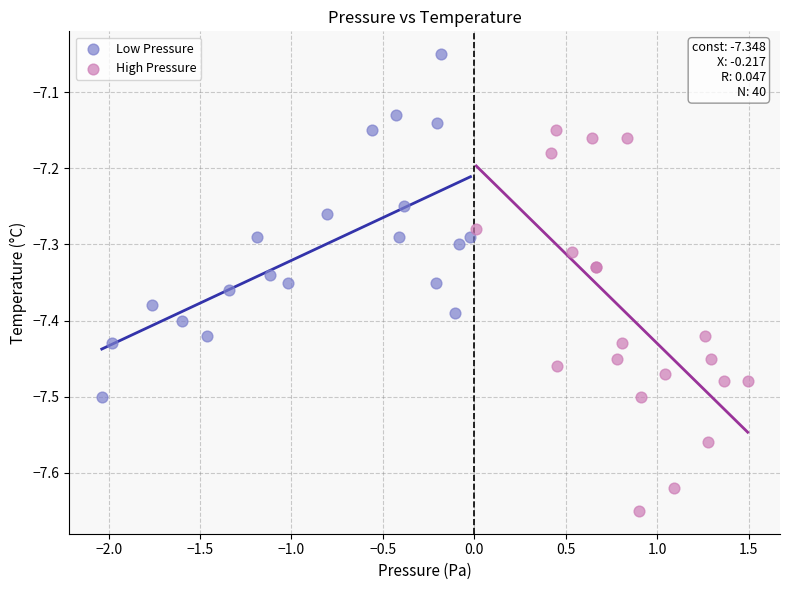

Which series has the largest Y range (max minus min)?

High Pressure